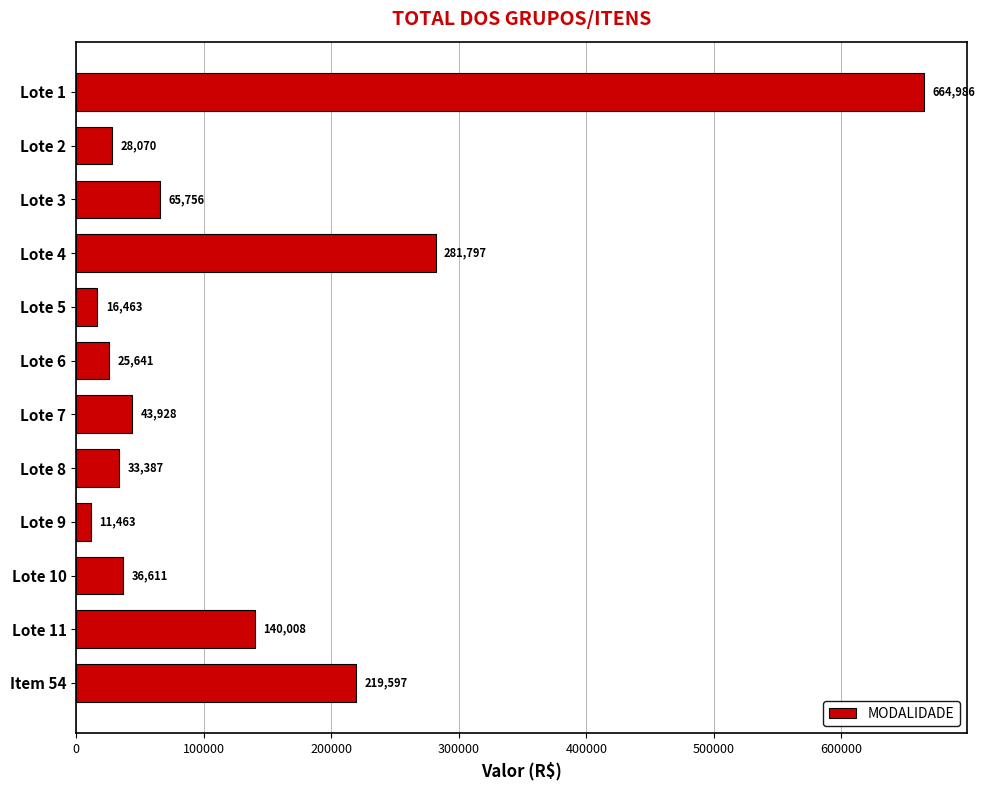

What is the value of the 5th bar from the top?

16462.6